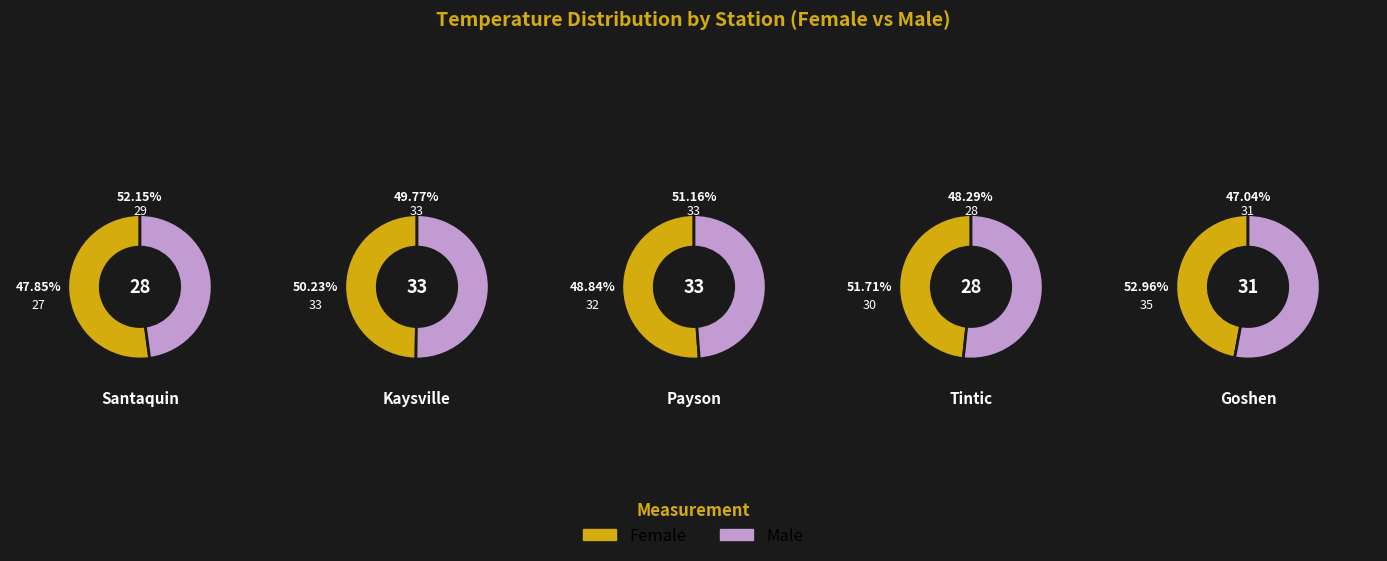

To the nearest percent, what portion does Santaquin represent?

52%